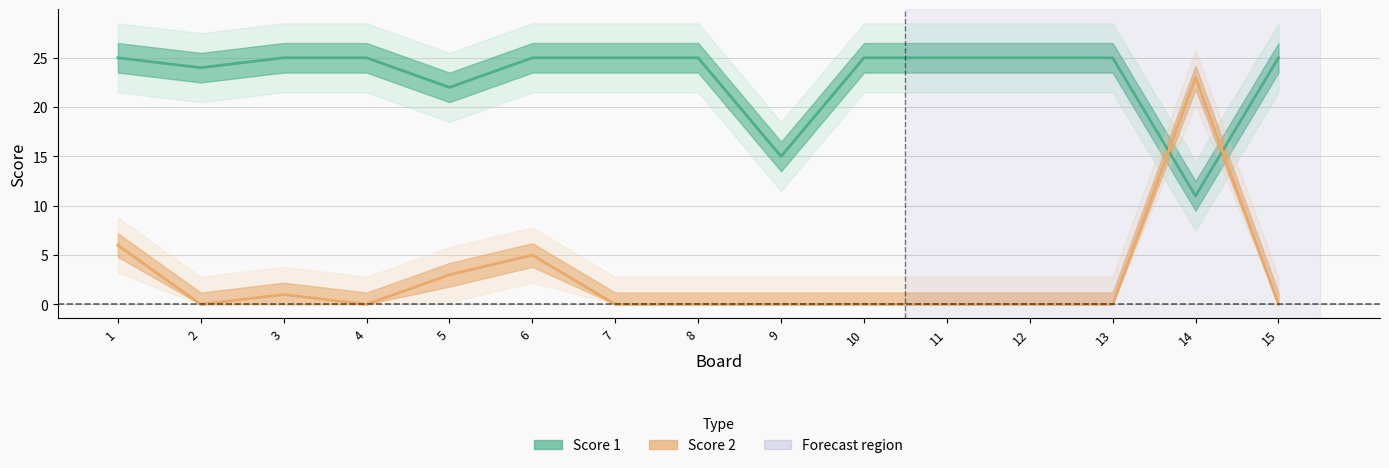

How many data points in Score 1 are less than 25?

4